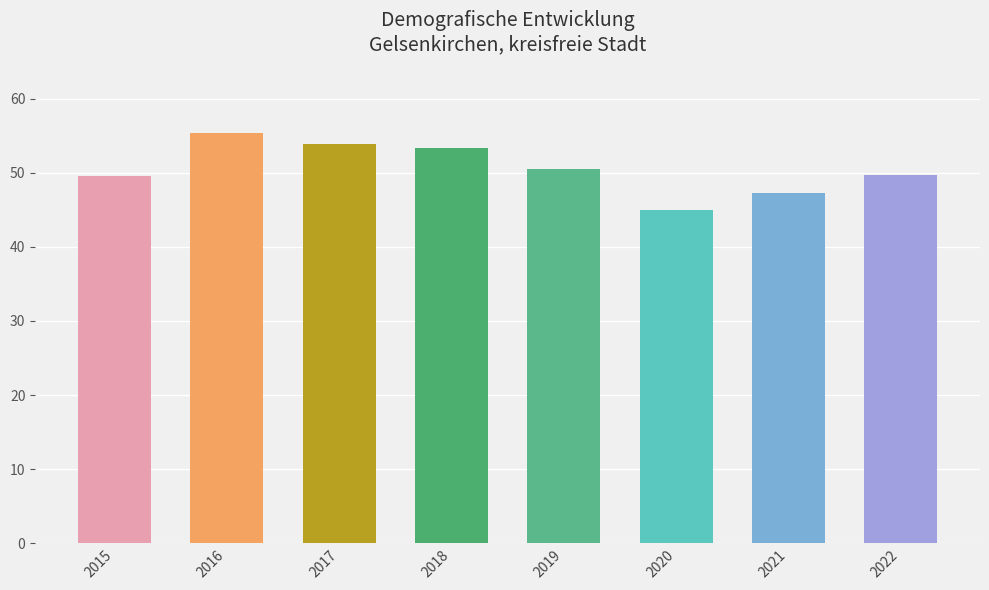

What is the change in value from 2016 to 2018?

-2.1